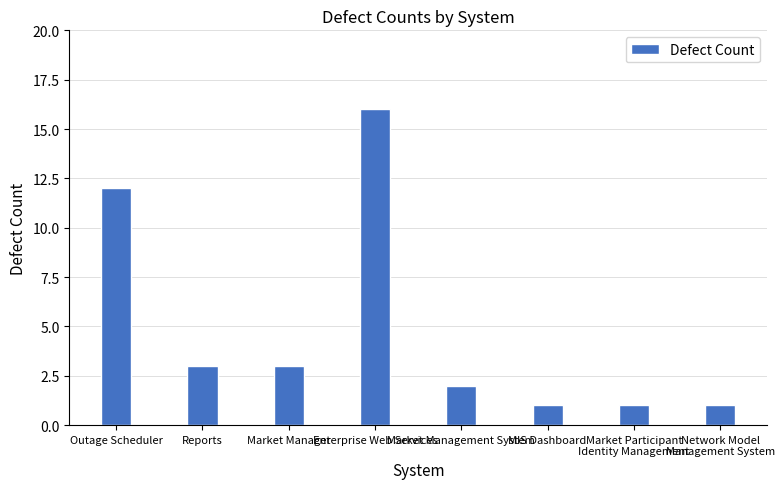

What is the label of the 7th bar from the left?

Market Participant
Identity Management